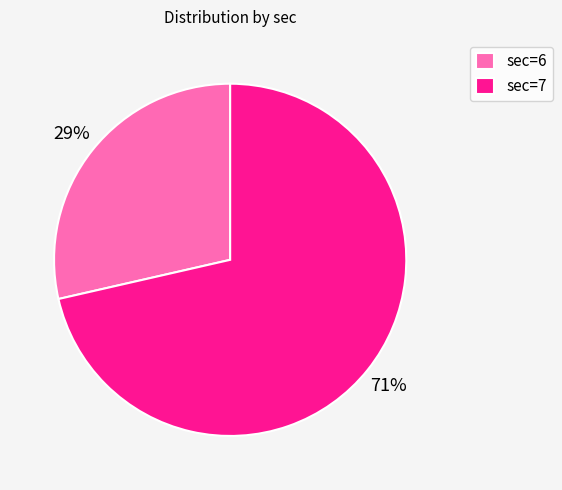

Combined, do sec=7 and sec=6 account for over 50%?

Yes